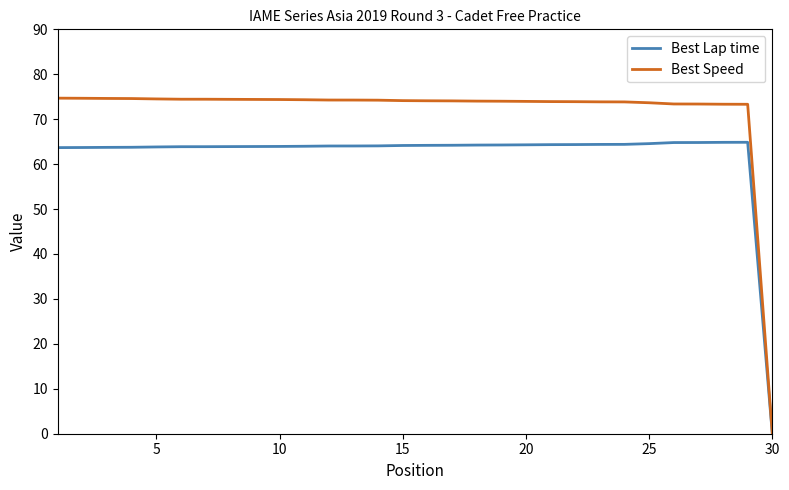

Rank the series by their average value, from highest to lowest.

Best Speed, Best Lap time